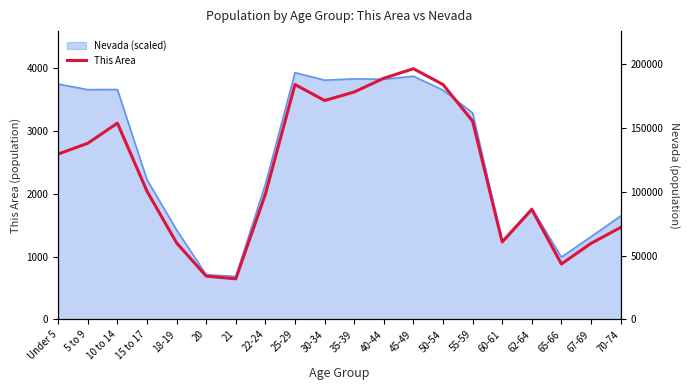

List the labels in order of value, smallest first.

21, 20, 65-66, 67-69, 18-19, 60-61, 70-74, 62-64, 22-24, 15 to 17, Under 5, 5 to 9, 10 to 14, 55-59, 30-34, 35-39, 25-29, 50-54, 40-44, 45-49